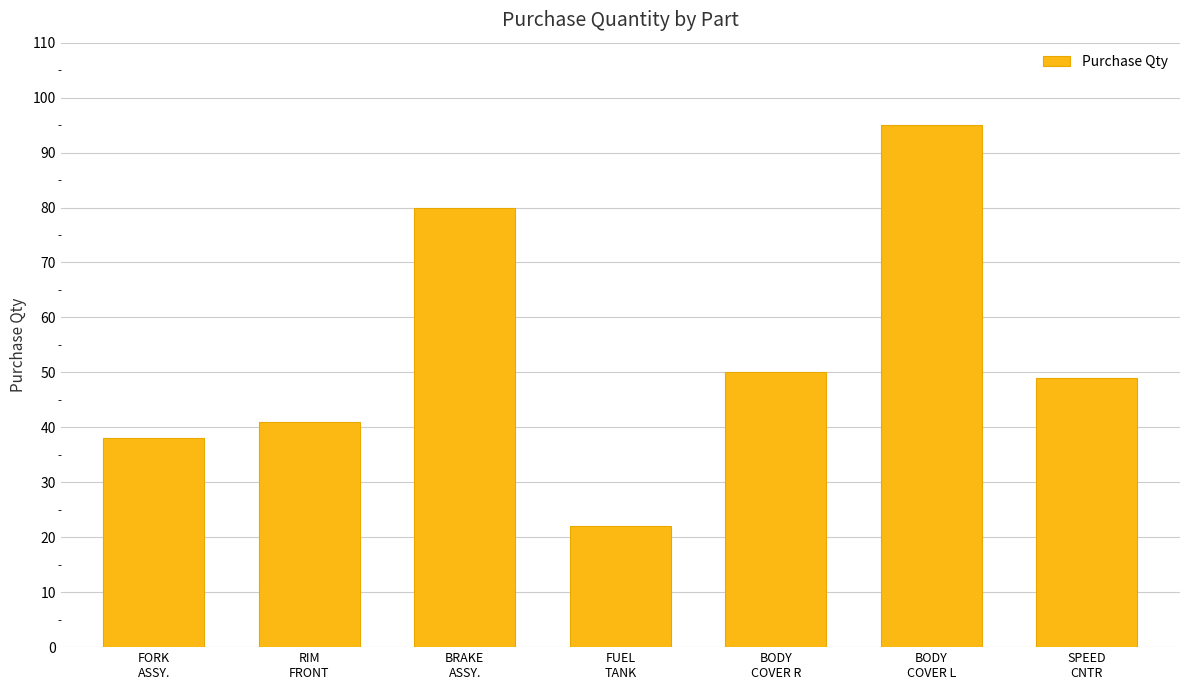

What is the change in value from FORK
ASSY. to BRAKE
ASSY.?

+42